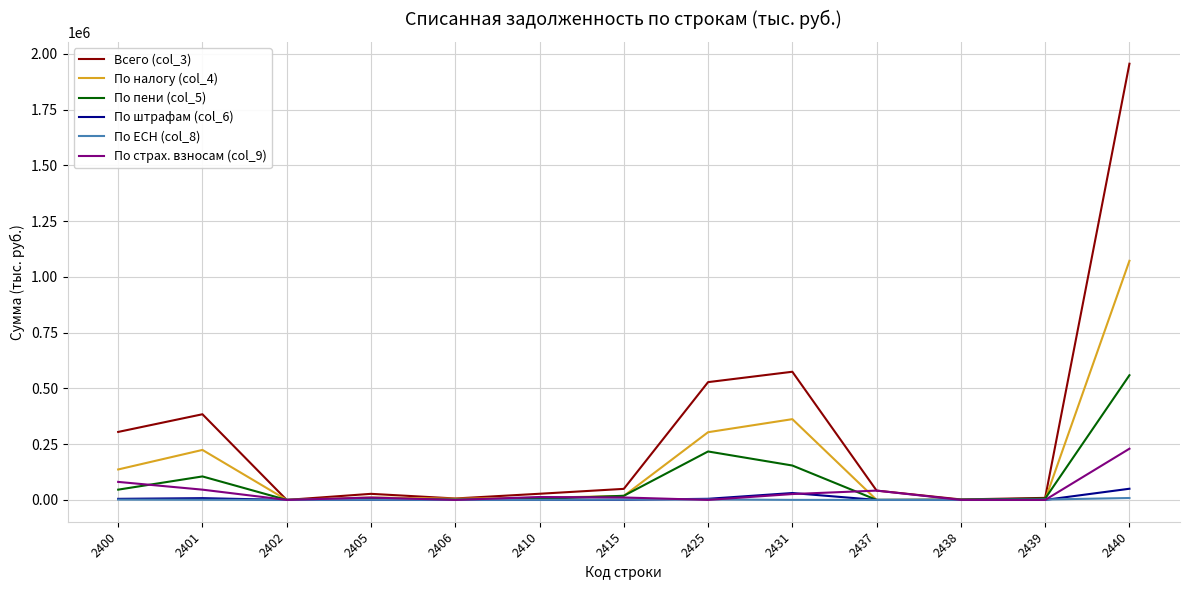

The value of По пени (col_5) at 2437 is 331379. True or false?

False